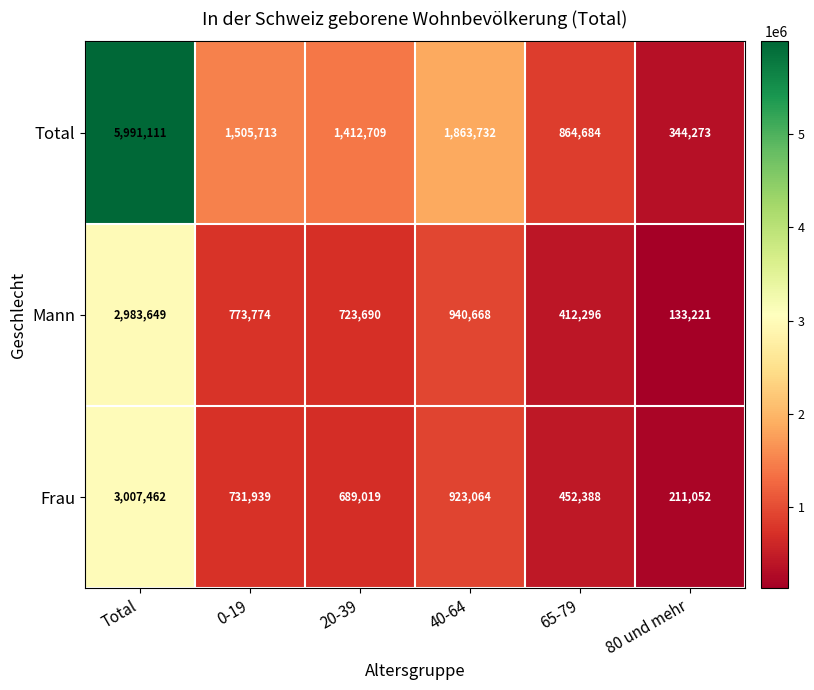

At which category is the sum across all series the highest?

Total